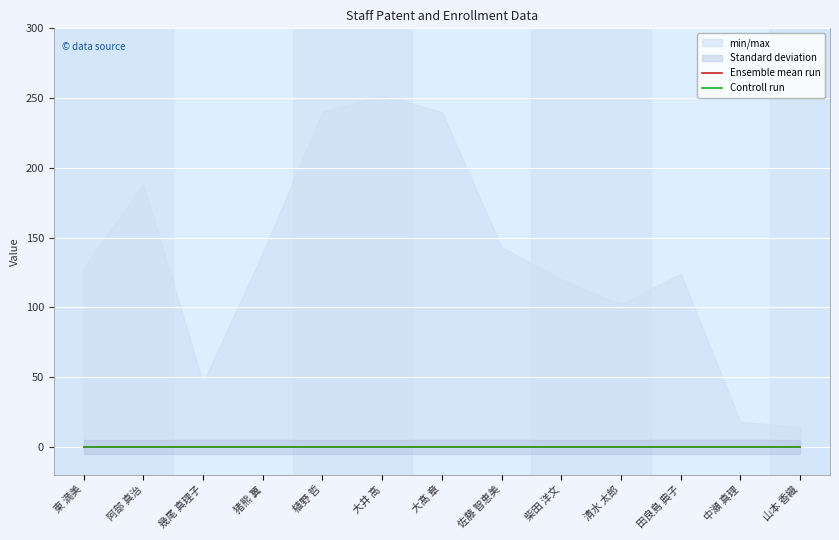

Reading left to right, what are all the values shown in this chart?

在籍月数: 東 満美=128	阿部 真治=188	幾尾 真理子=46	猪熊 翼=139	植野 哲=240	大井 高=252	大髙 章=240	佐藤 智恵美=143	柴田 洋文=120	清水 太郎=102	田良島 典子=124	中瀬 真理=18	山本 香織=14
特許合計: 東 満美=0	阿部 真治=0	幾尾 真理子=0	猪熊 翼=0	植野 哲=0	大井 高=0	大髙 章=0	佐藤 智恵美=0	柴田 洋文=0	清水 太郎=0	田良島 典子=0	中瀬 真理=0	山本 香織=0
特許2013: 東 満美=0	阿部 真治=0	幾尾 真理子=0	猪熊 翼=0	植野 哲=0	大井 高=0	大髙 章=0	佐藤 智恵美=0	柴田 洋文=0	清水 太郎=0	田良島 典子=0	中瀬 真理=0	山本 香織=0
特許2014: 東 満美=0	阿部 真治=0	幾尾 真理子=0	猪熊 翼=0	植野 哲=0	大井 高=0	大髙 章=0	佐藤 智恵美=0	柴田 洋文=0	清水 太郎=0	田良島 典子=0	中瀬 真理=0	山本 香織=0
特許2015: 東 満美=0	阿部 真治=0	幾尾 真理子=0	猪熊 翼=0	植野 哲=0	大井 高=0	大髙 章=0	佐藤 智恵美=0	柴田 洋文=0	清水 太郎=0	田良島 典子=0	中瀬 真理=0	山本 香織=0
特許2016: 東 満美=0	阿部 真治=0	幾尾 真理子=0	猪熊 翼=0	植野 哲=0	大井 高=0	大髙 章=0	佐藤 智恵美=0	柴田 洋文=0	清水 太郎=0	田良島 典子=0	中瀬 真理=0	山本 香織=0